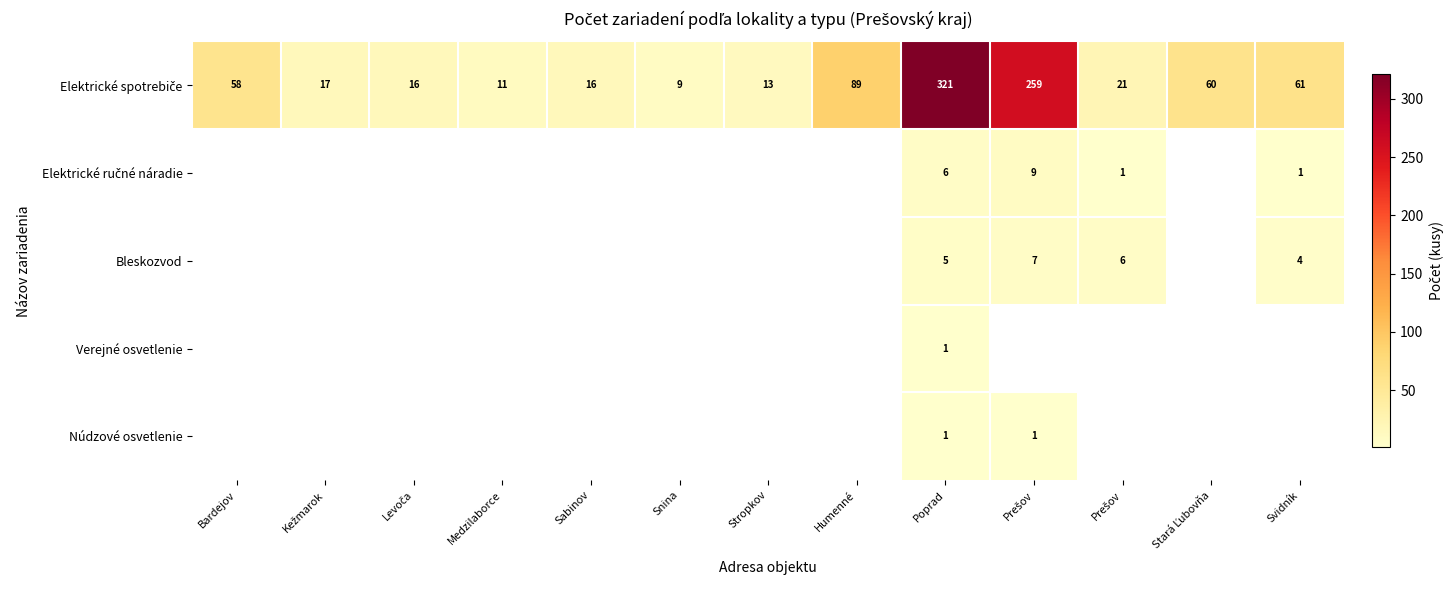

What is the sum of the Elektrické ručné náradie values at Sabinov and Prešov?

1